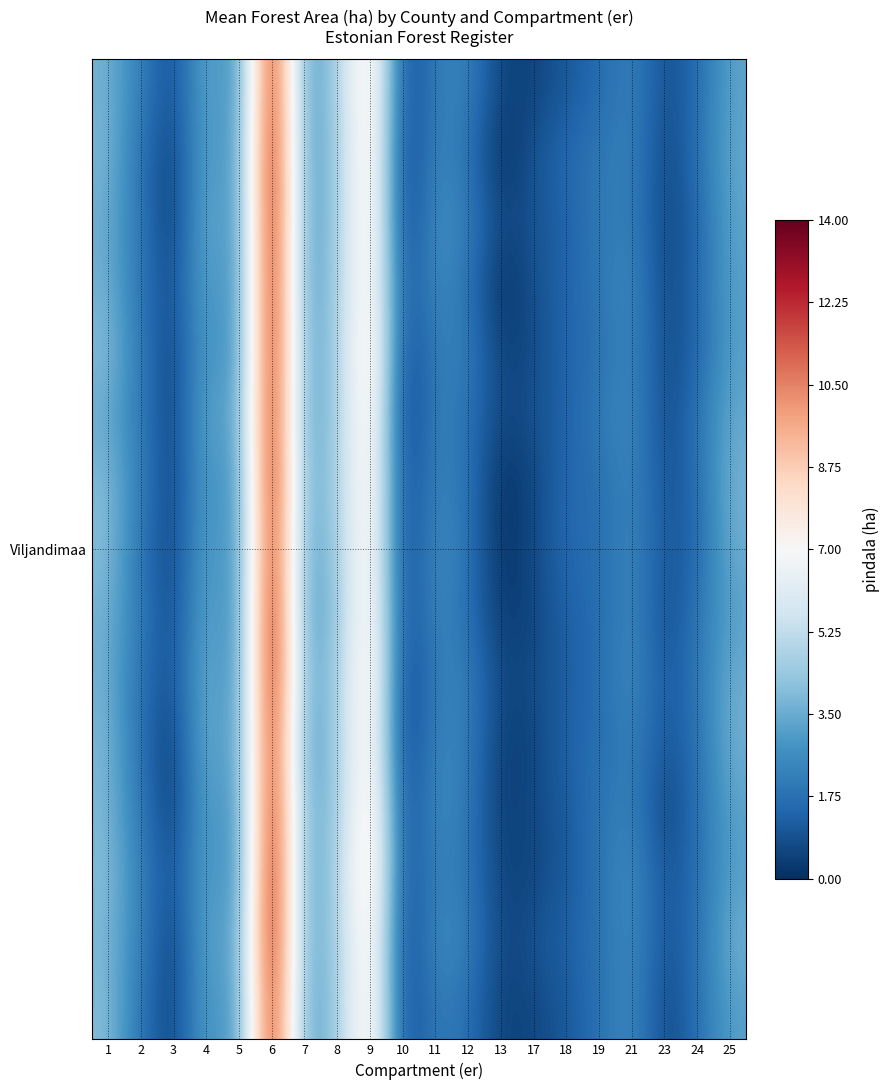

What is the total value across all series at 5?

34.7